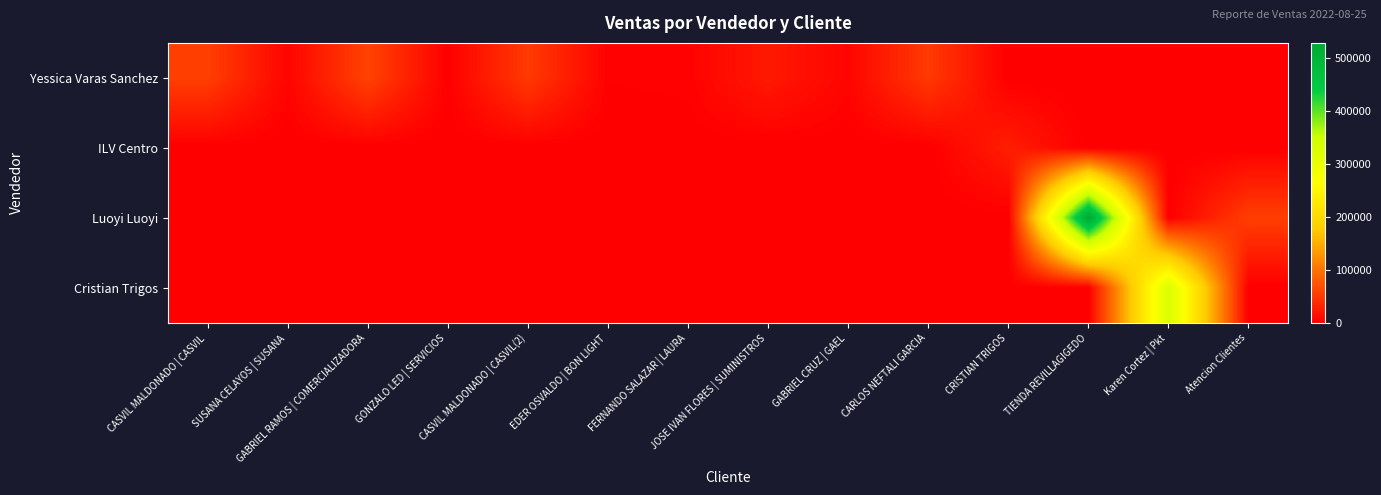

Which series has the largest total across all categories?

Luoyi Luoyi